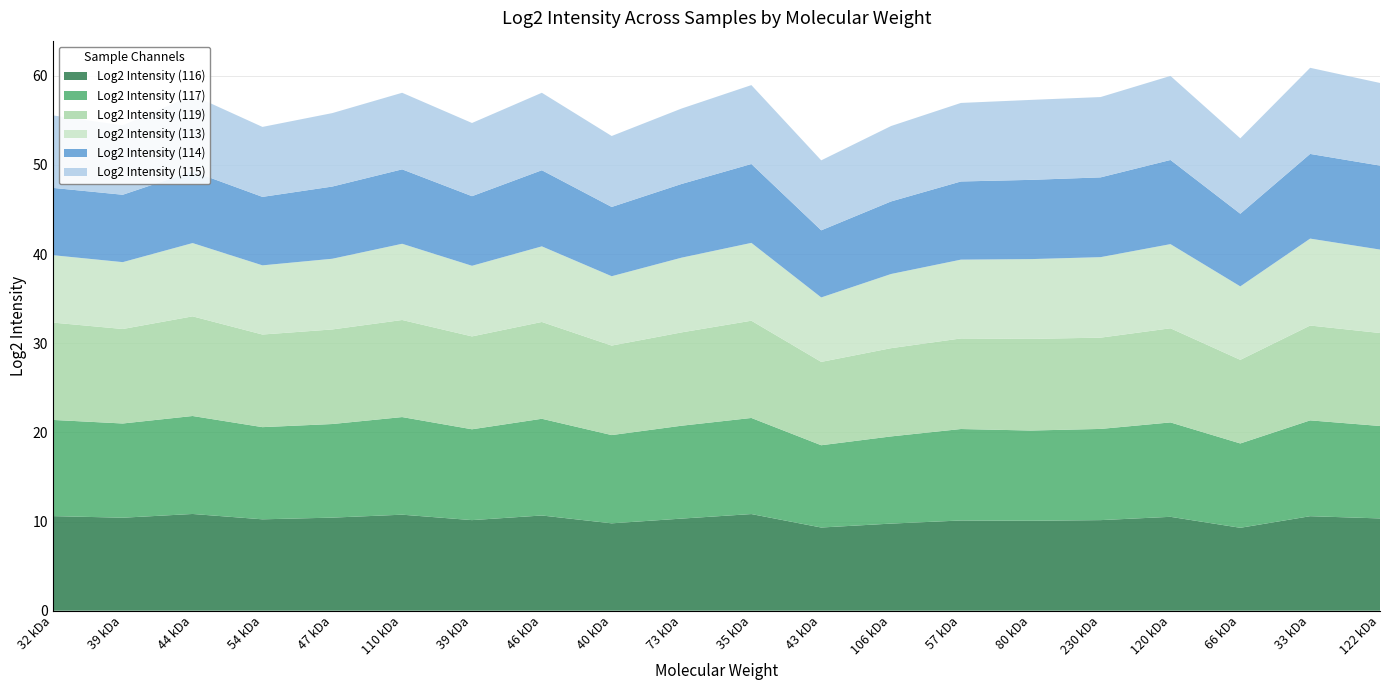

Reading left to right, extract all data points from this chart.

Log2 Intensity (116): 32 kDa=10.6	39 kDa=10.4	44 kDa=10.8	54 kDa=10.2	47 kDa=10.4	110 kDa=10.8	39 kDa=10.2	46 kDa=10.7	40 kDa=9.8	73 kDa=10.3	35 kDa=10.8	43 kDa=9.3	106 kDa=9.8	57 kDa=10.1	80 kDa=10.1	230 kDa=10.2	120 kDa=10.5	66 kDa=9.3	33 kDa=10.6	122 kDa=10.3
Log2 Intensity (117): 32 kDa=10.8	39 kDa=10.6	44 kDa=11.0	54 kDa=10.3	47 kDa=10.5	110 kDa=10.9	39 kDa=10.2	46 kDa=10.8	40 kDa=9.9	73 kDa=10.4	35 kDa=10.8	43 kDa=9.2	106 kDa=9.8	57 kDa=10.3	80 kDa=10.1	230 kDa=10.2	120 kDa=10.6	66 kDa=9.5	33 kDa=10.8	122 kDa=10.4
Log2 Intensity (119): 32 kDa=10.9	39 kDa=10.6	44 kDa=11.2	54 kDa=10.4	47 kDa=10.6	110 kDa=10.9	39 kDa=10.4	46 kDa=10.9	40 kDa=10.0	73 kDa=10.5	35 kDa=10.9	43 kDa=9.3	106 kDa=9.9	57 kDa=10.2	80 kDa=10.3	230 kDa=10.2	120 kDa=10.6	66 kDa=9.4	33 kDa=10.6	122 kDa=10.4
Log2 Intensity (113): 32 kDa=7.6	39 kDa=7.5	44 kDa=8.2	54 kDa=7.8	47 kDa=7.9	110 kDa=8.6	39 kDa=7.9	46 kDa=8.5	40 kDa=7.8	73 kDa=8.4	35 kDa=8.7	43 kDa=7.2	106 kDa=8.3	57 kDa=8.8	80 kDa=8.9	230 kDa=9.0	120 kDa=9.4	66 kDa=8.2	33 kDa=9.8	122 kDa=9.4
Log2 Intensity (114): 32 kDa=7.5	39 kDa=7.6	44 kDa=8.1	54 kDa=7.7	47 kDa=8.1	110 kDa=8.3	39 kDa=7.8	46 kDa=8.5	40 kDa=7.8	73 kDa=8.3	35 kDa=8.8	43 kDa=7.5	106 kDa=8.1	57 kDa=8.8	80 kDa=8.9	230 kDa=8.9	120 kDa=9.4	66 kDa=8.2	33 kDa=9.5	122 kDa=9.4
Log2 Intensity (115): 32 kDa=8.1	39 kDa=7.8	44 kDa=8.5	54 kDa=7.8	47 kDa=8.2	110 kDa=8.6	39 kDa=8.2	46 kDa=8.7	40 kDa=8.0	73 kDa=8.5	35 kDa=8.8	43 kDa=7.8	106 kDa=8.5	57 kDa=8.8	80 kDa=9.0	230 kDa=9.0	120 kDa=9.4	66 kDa=8.5	33 kDa=9.7	122 kDa=9.3